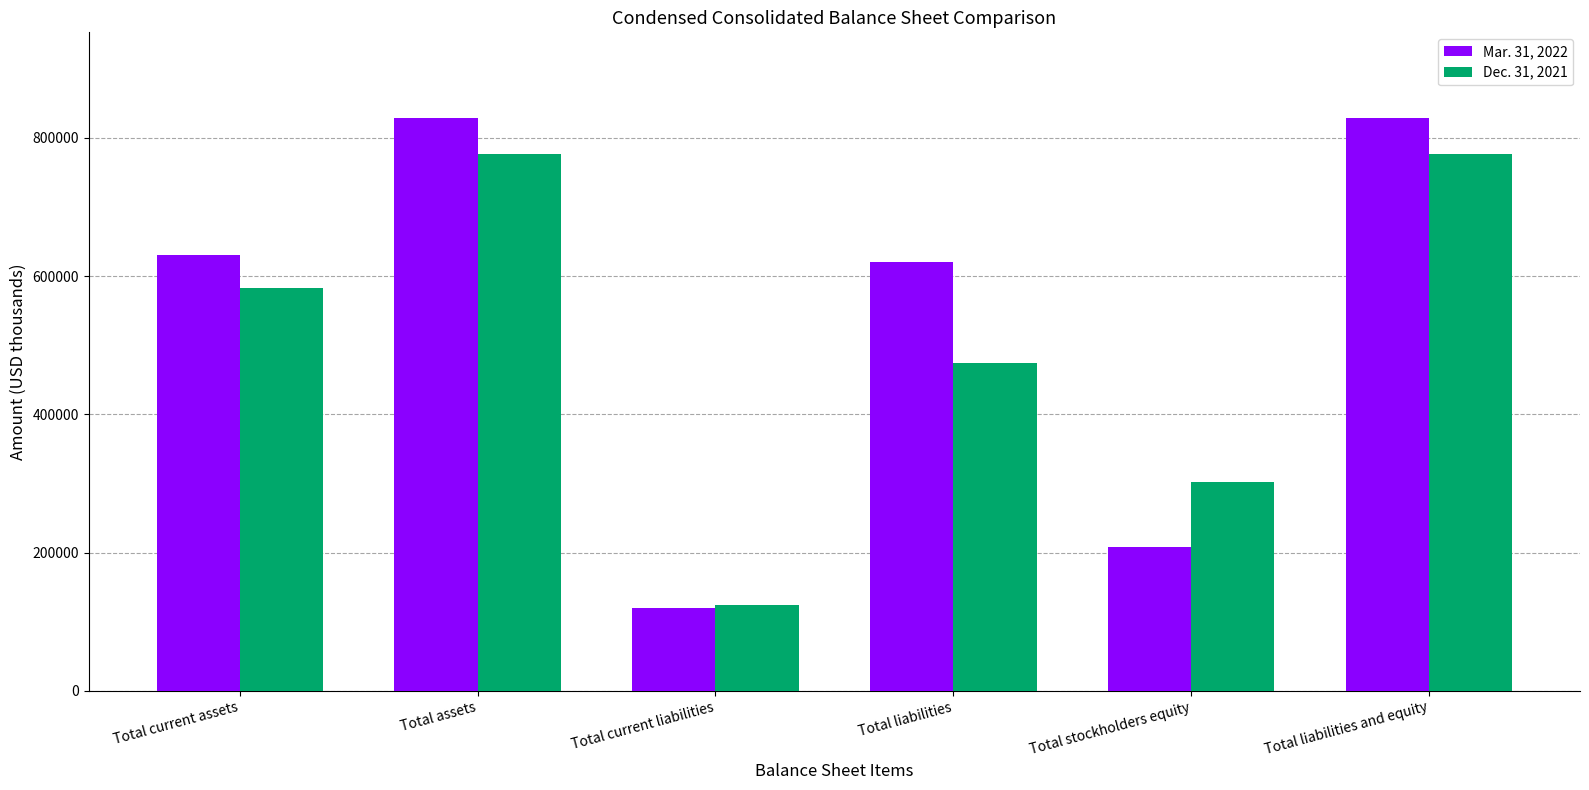

What are all the series names shown in the legend?

Mar. 31, 2022, Dec. 31, 2021